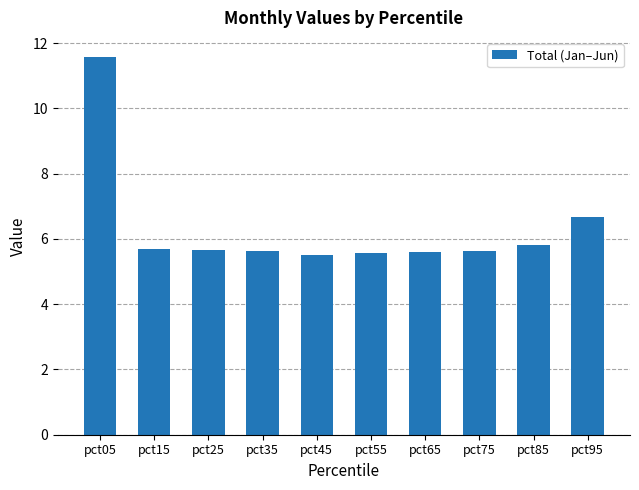

Count the number of data series in this chart.

1